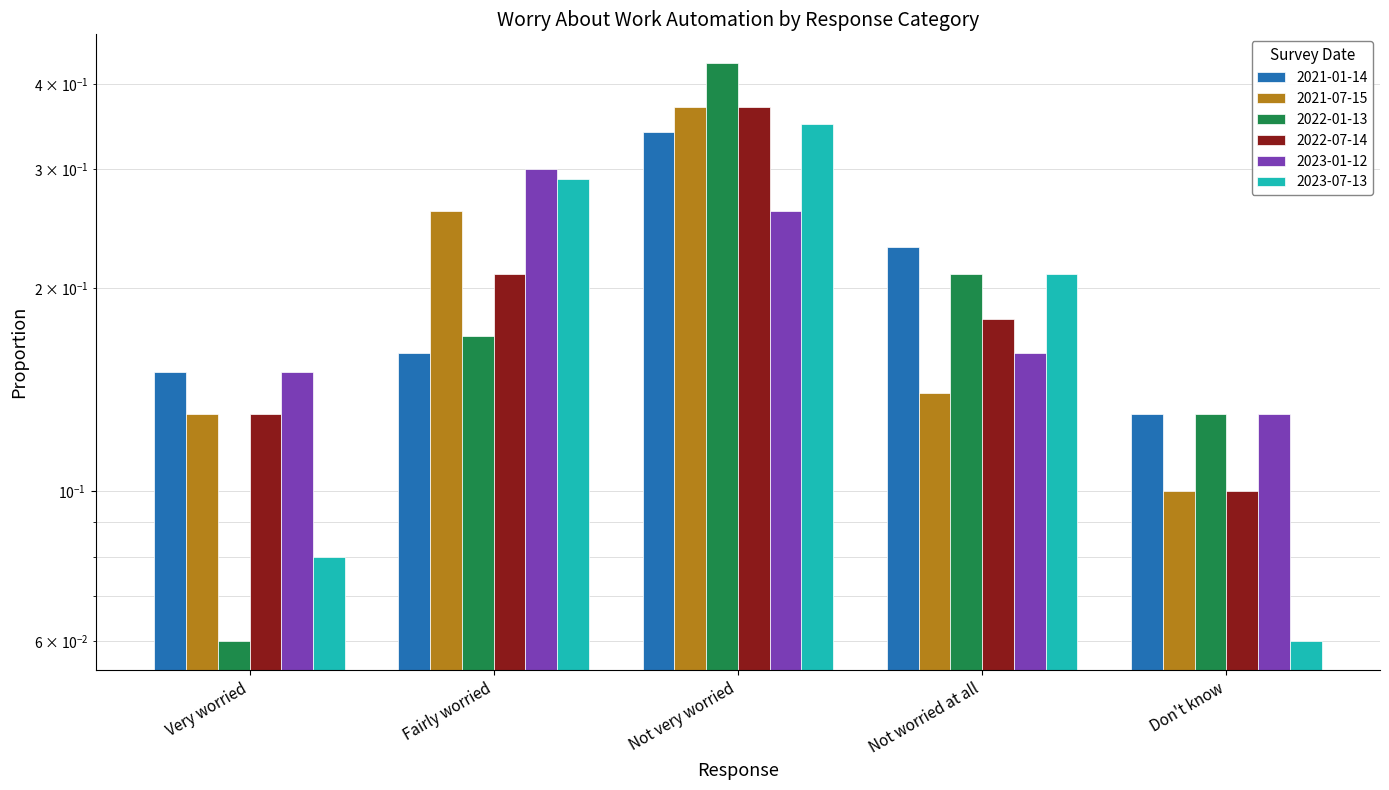

What are all the series names shown in the legend?

2021-01-14, 2021-07-15, 2022-01-13, 2022-07-14, 2023-01-12, 2023-07-13